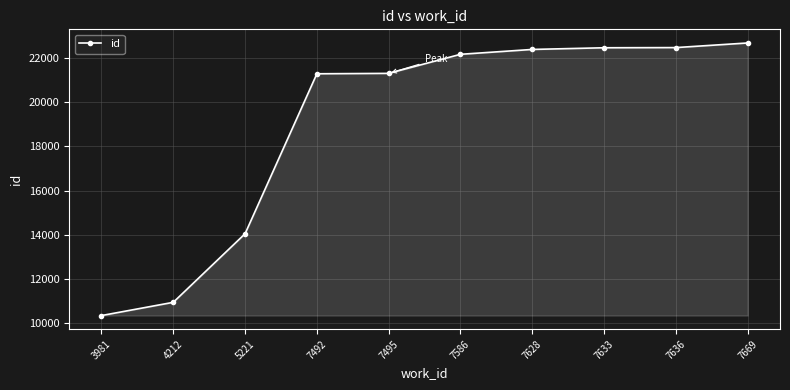

Approximately how many times larger is the value at 5221 compared to 3981?

1.4